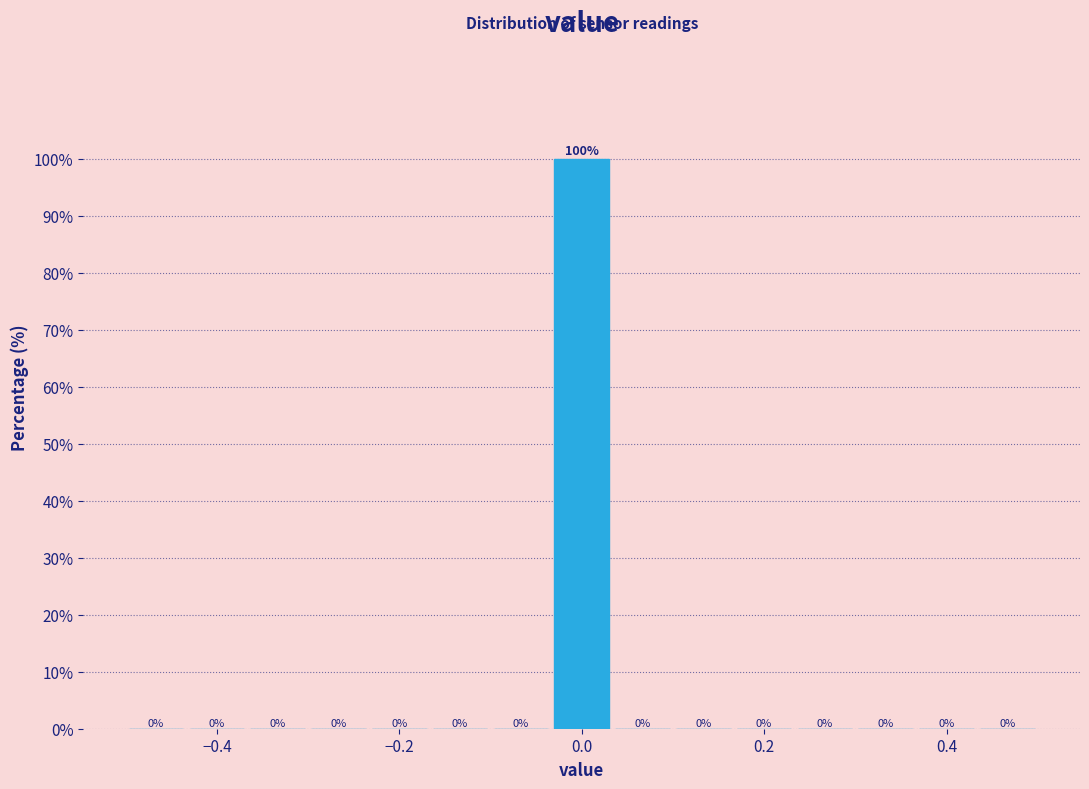

Around what value on the x-axis is the tallest bar? Give the approximate position of its centre, as read against the axis.

0.00